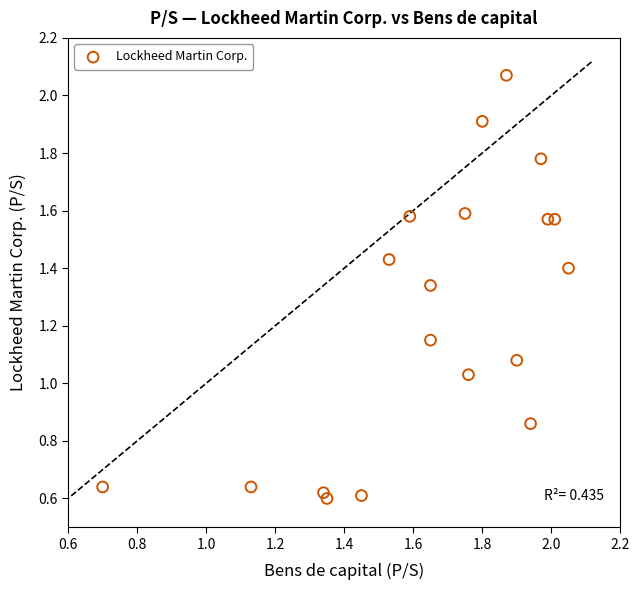

What is the range of Y values (max minus min)?

1.5